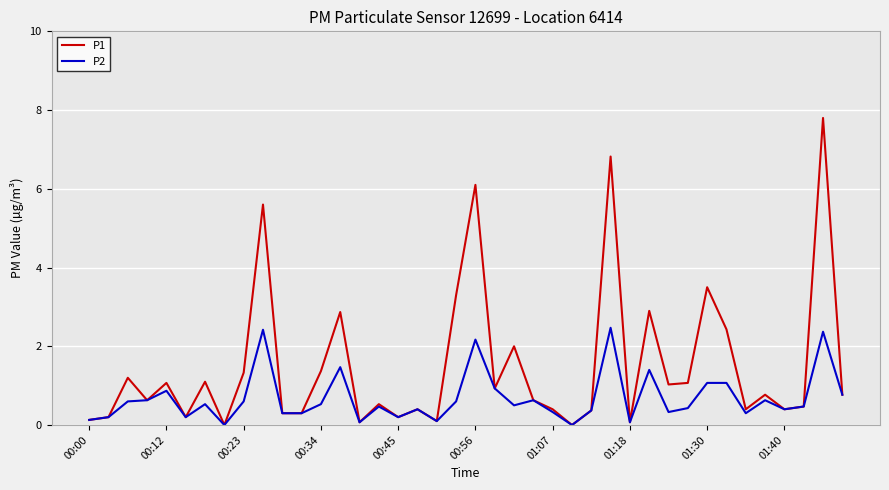

What is the maximum value for P2?

2.5